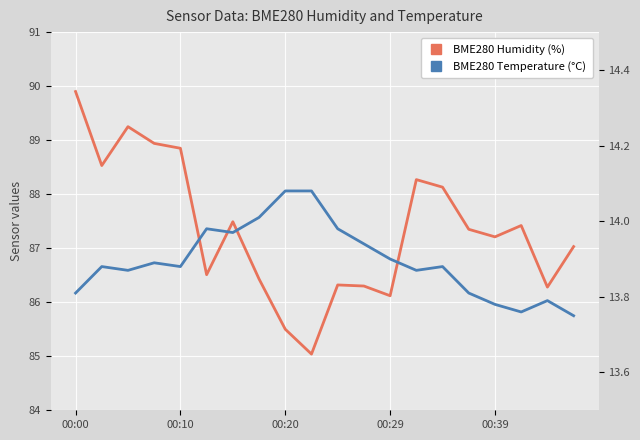

At which label is BME280 Humidity (%) closest to 87?

19